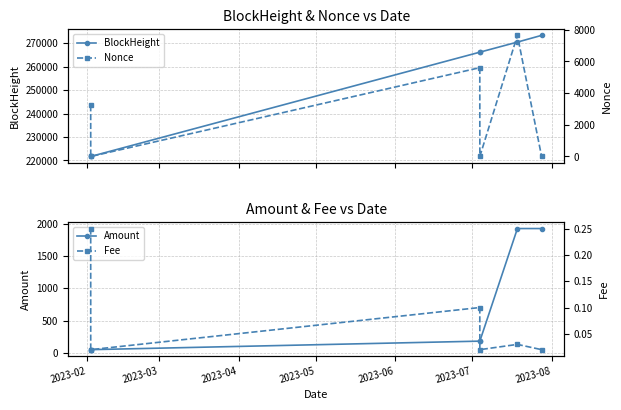

What is the minimum value for BlockHeight?

221711